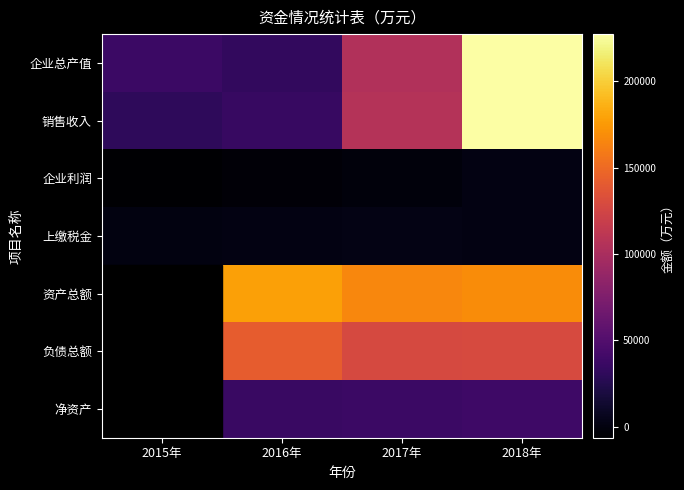

Between 2015年 and 2017年, which series saw the biggest shift?

资产总额